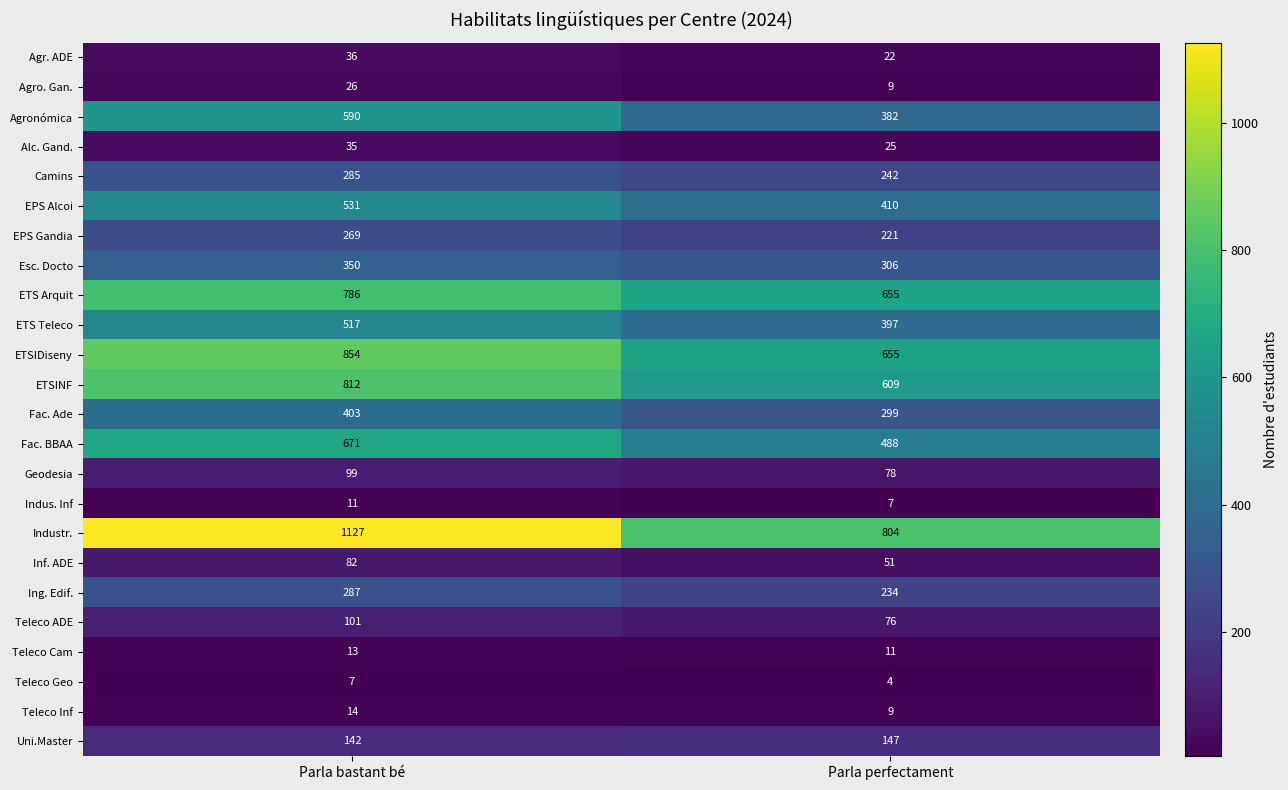

Which series has the largest total across all categories?

Industr.